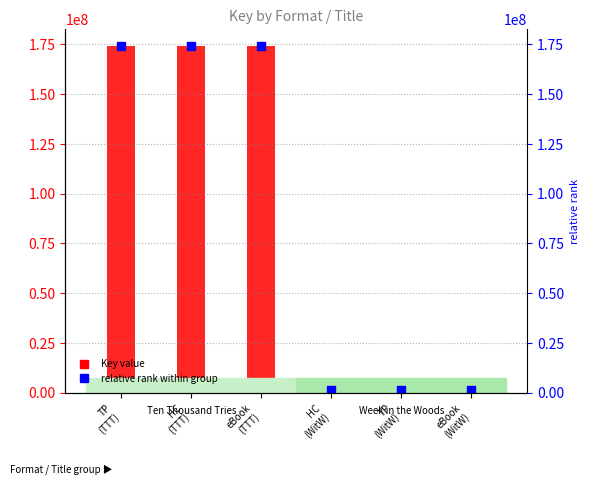

Which has a higher value, TP
(TTT) or TP
(WitW)?

TP
(TTT)